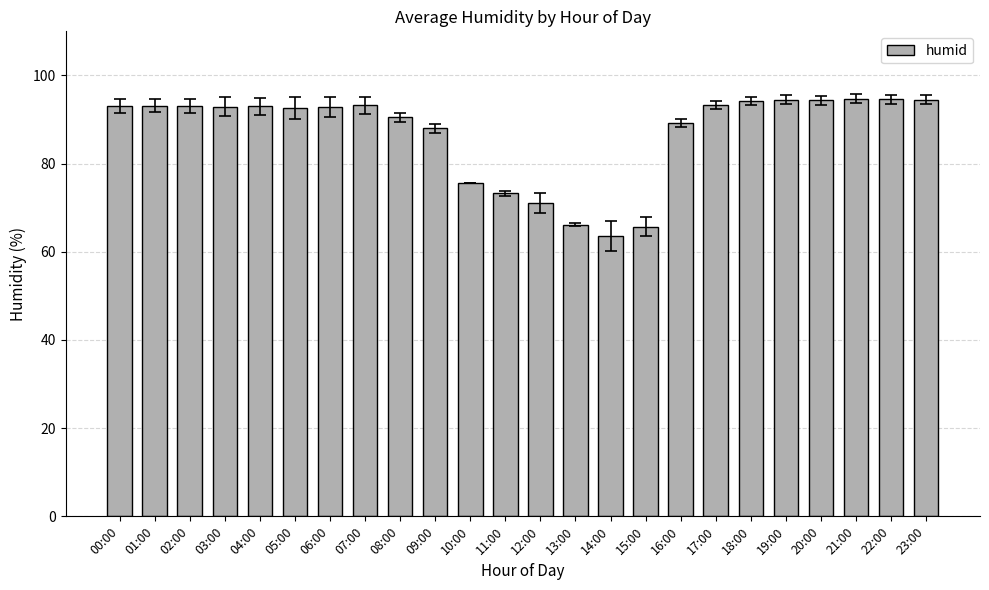

What is the value of the 22nd bar from the left?

94.7